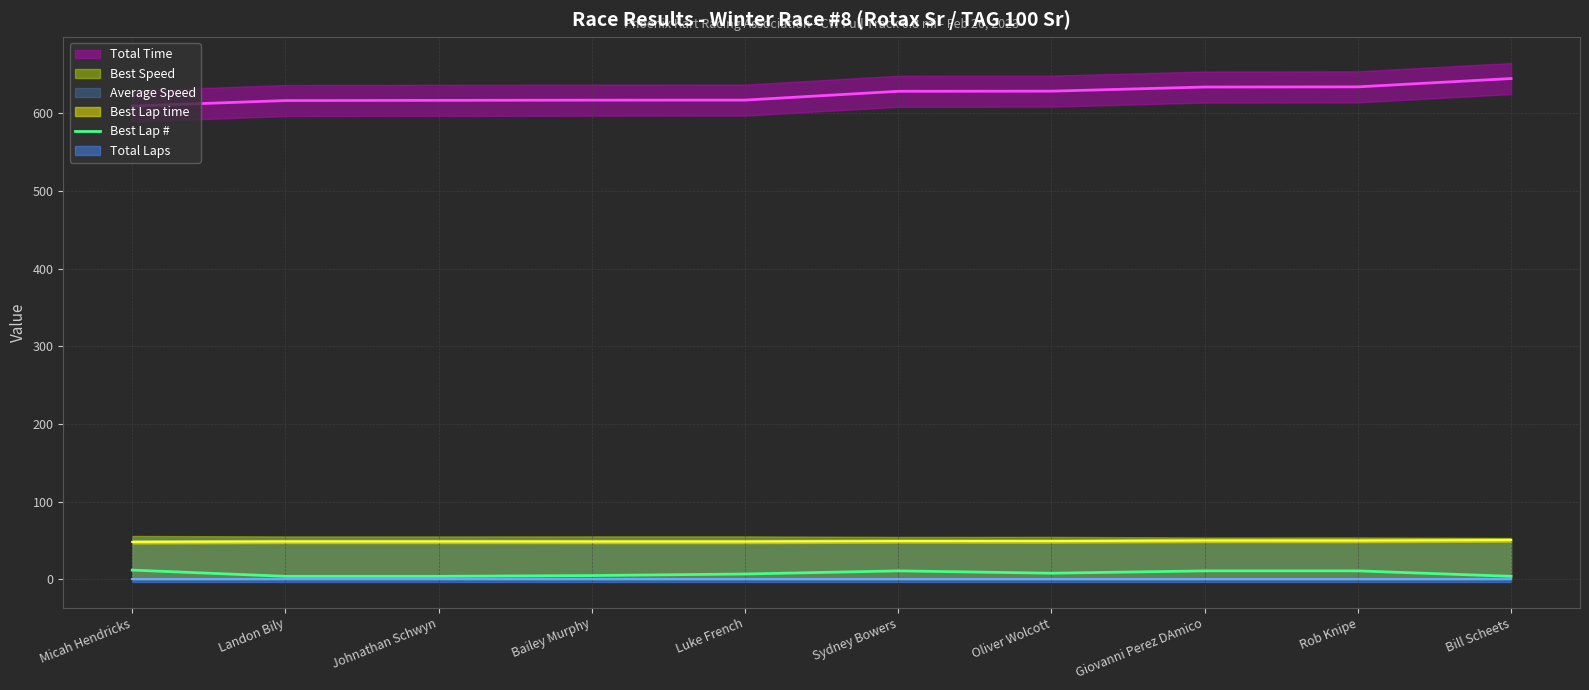

True or false: the data has more than 1 interior local peaks.

False